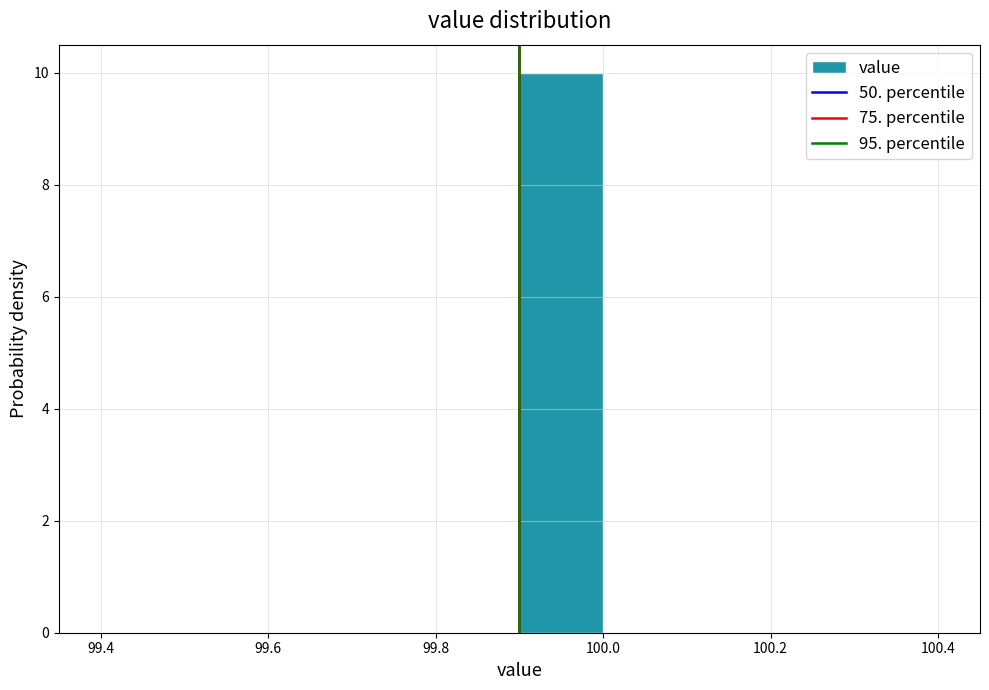

Reading left to right, transcribe this chart: for each bar, give the range it covers on the x-axis and its height. The values are not printed on the chart, so give them approximately, as read against the axis.

99.4 to 99.5: 0
99.5 to 99.6: 0
99.6 to 99.7: 0
99.7 to 99.8: 0
99.8 to 99.9: 0
99.9 to 100.0: 10
100.0 to 100.1: 0
100.1 to 100.2: 0
100.2 to 100.3: 0
100.3 to 100.4: 0